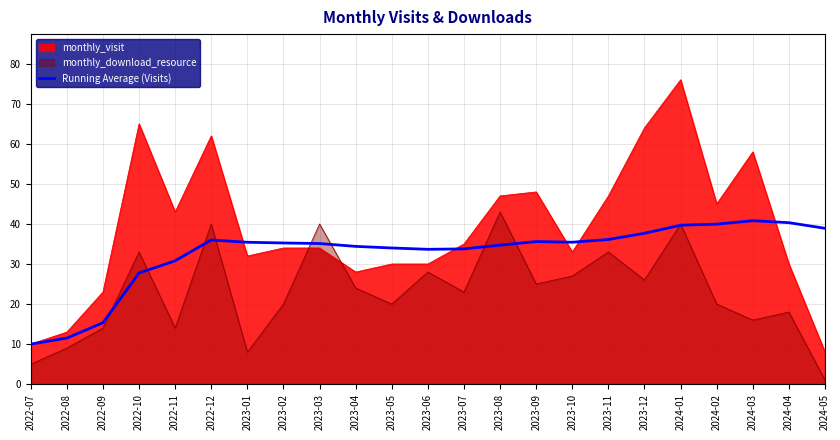

What is the difference between the second highest and minimum values?

30.3